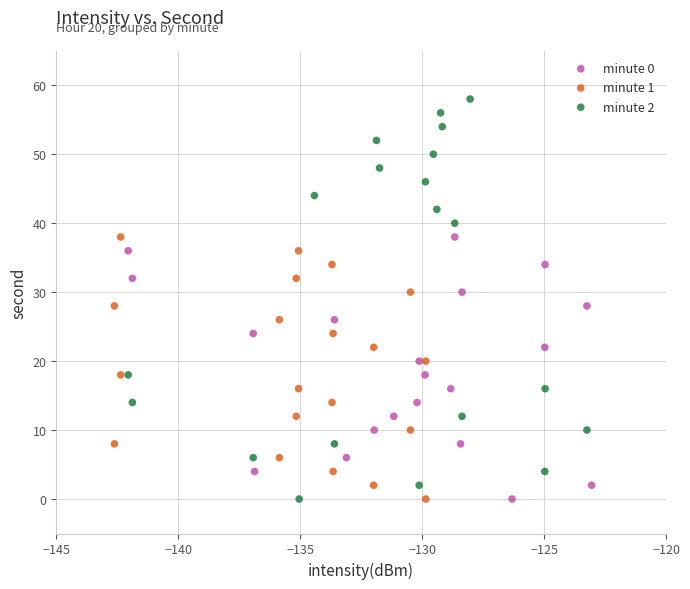

Which series has the largest Y range (max minus min)?

minute 2